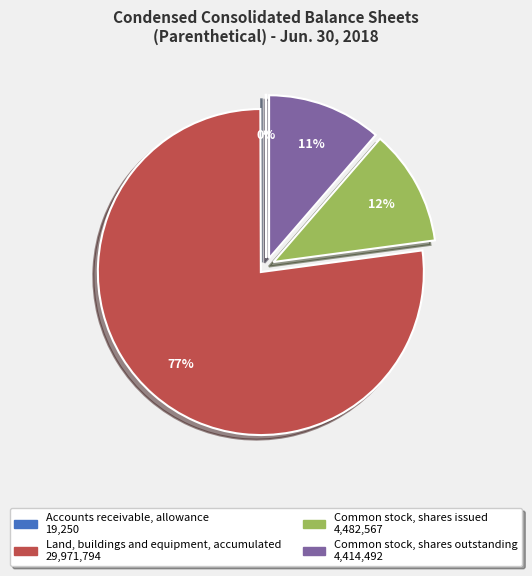

Which category has the biggest portion of the pie?

Land, buildings and equipment, accumulated